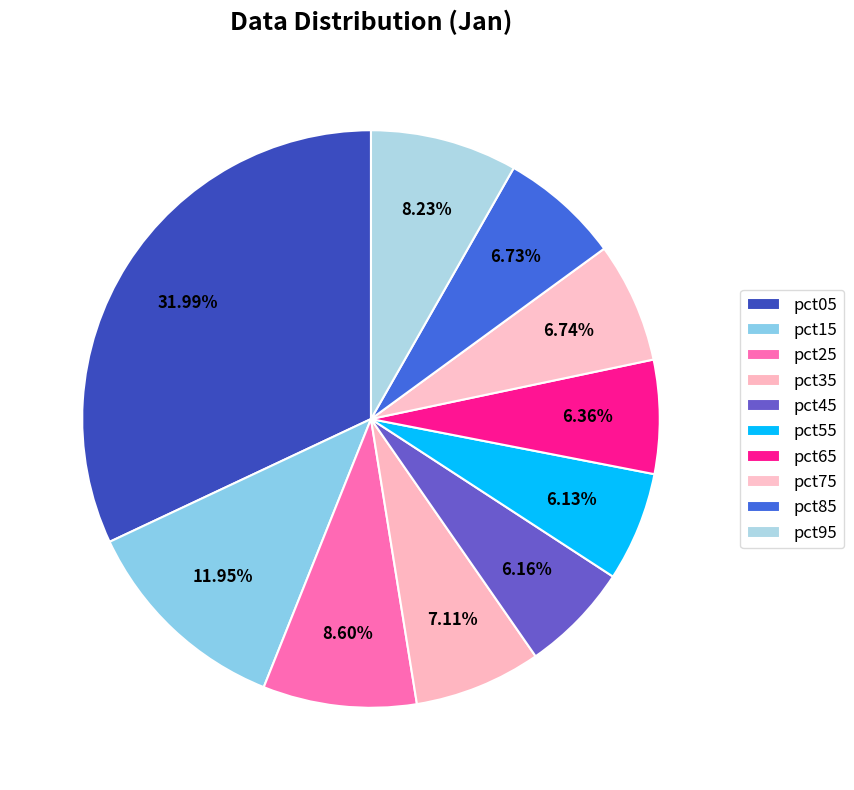

The pct25 slice represents 9% of the pie. True or false?

True